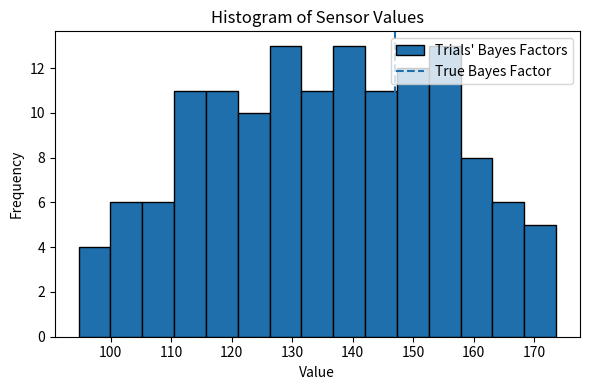

What is the height of the bar covering 105 to 110 on the x-axis? Neither the bar edges nor the heights are printed on the chart, so give them approximately, as read against the axes.

6